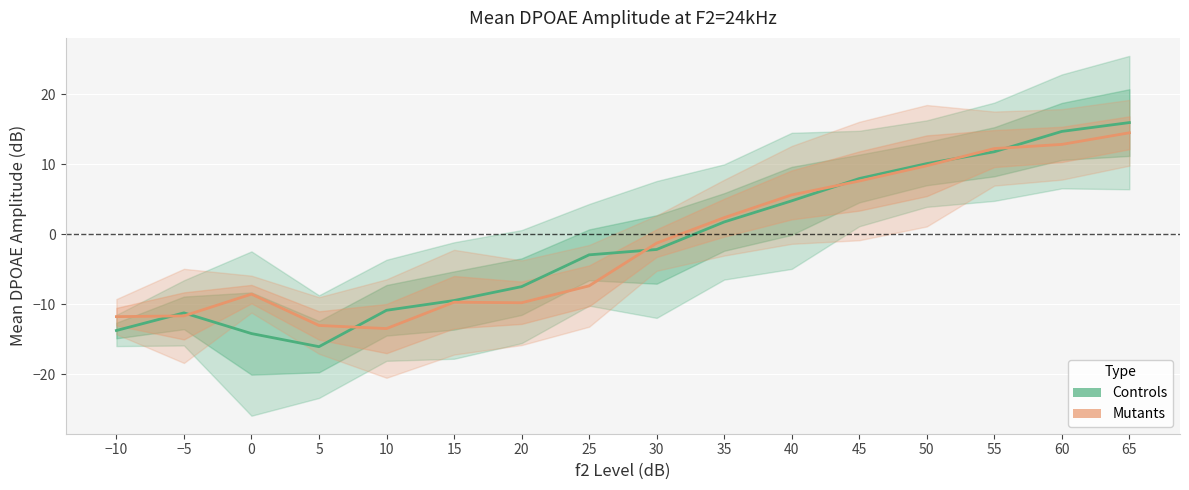

True or false: Mutants and Controls cross at least once.

True